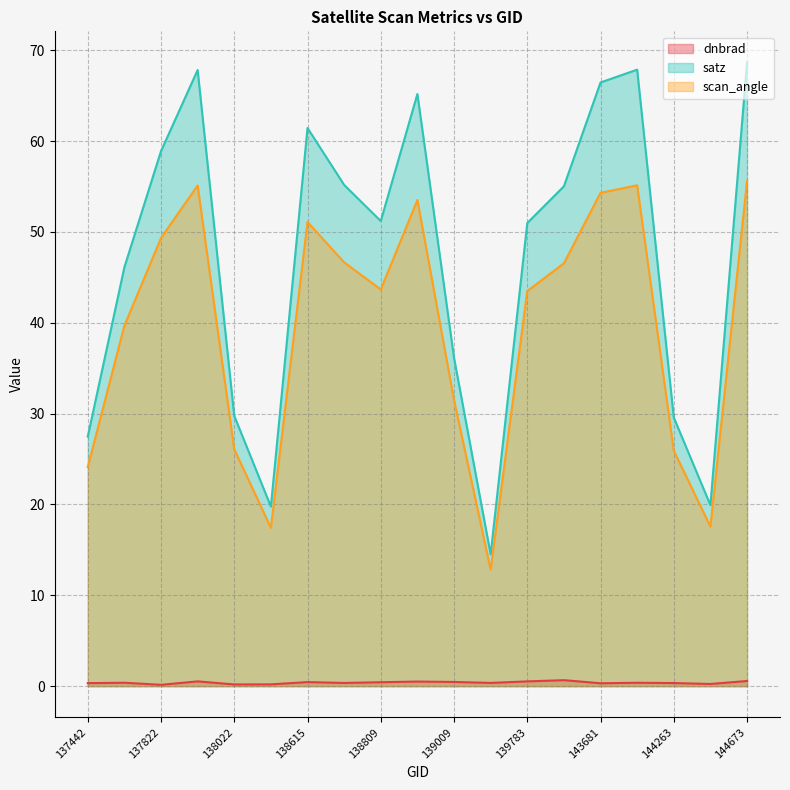

List the series in order of their overall mean, highest first.

satz, scan_angle, dnbrad